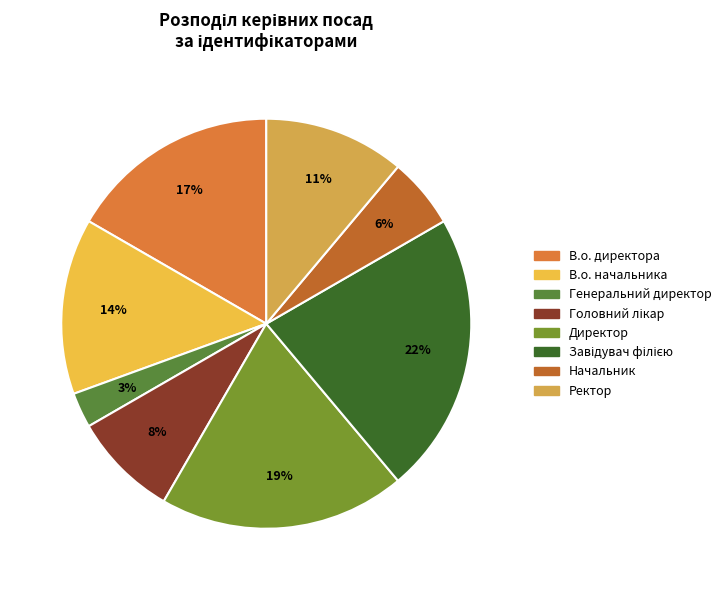

Which category has the biggest portion of the pie?

Завідувач філією